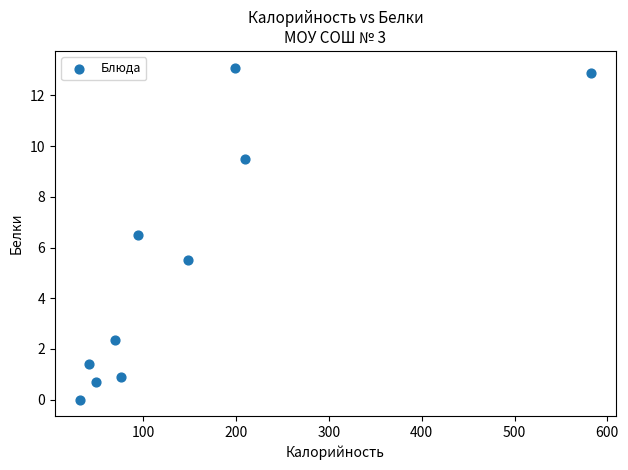

What is the range of X values (max minus min)?

549.5